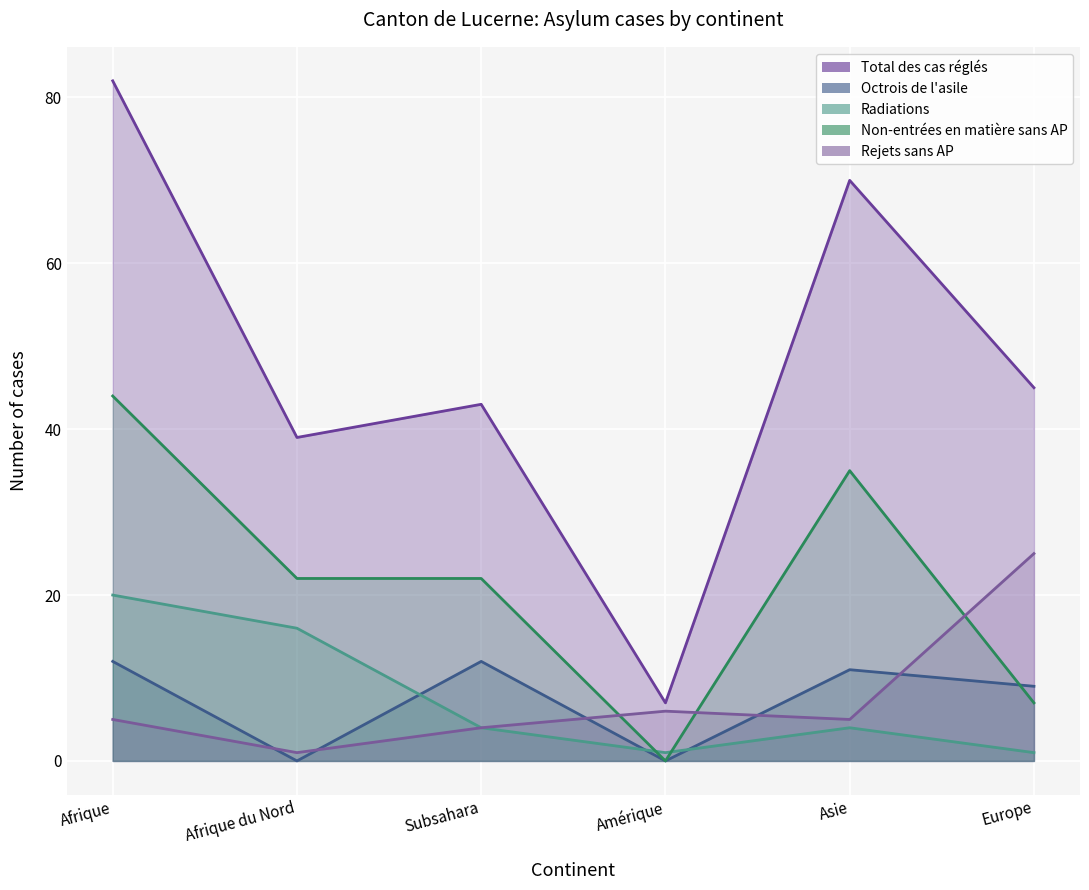

Between Afrique and Subsahara, which series saw the biggest shift?

Total des cas réglés